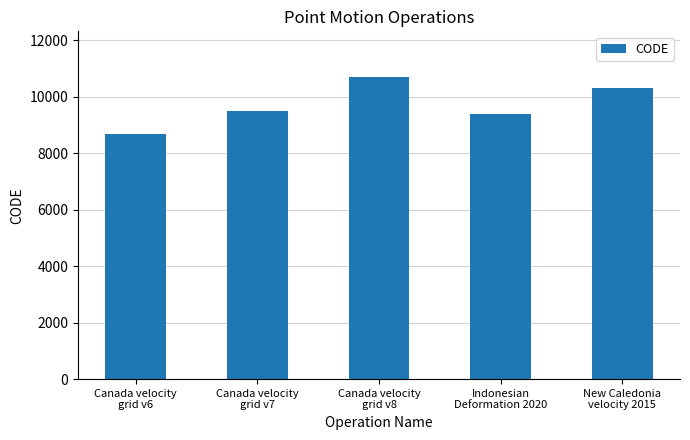

What is the change in value from Canada velocity
grid v6 to New Caledonia
velocity 2015?

+1647